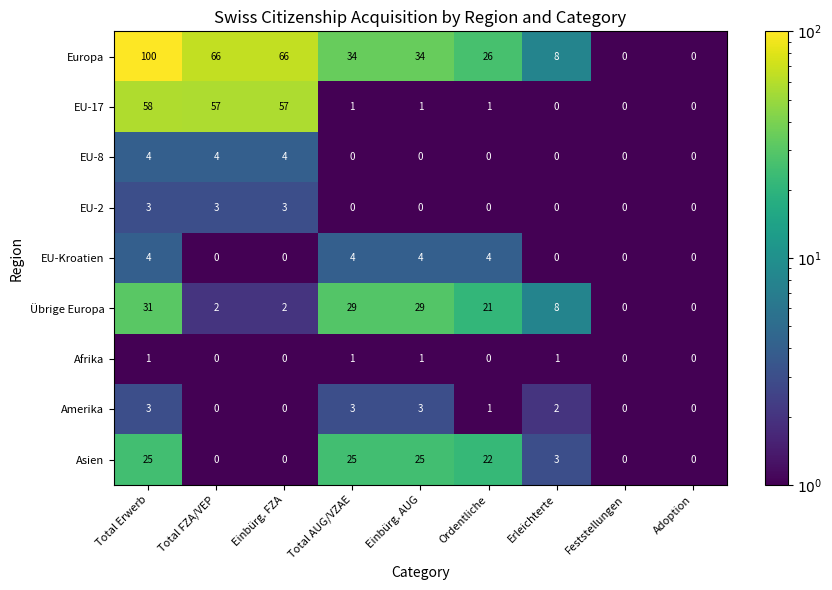

What is the difference between the maximum and second lowest values in the Amerika series?

3